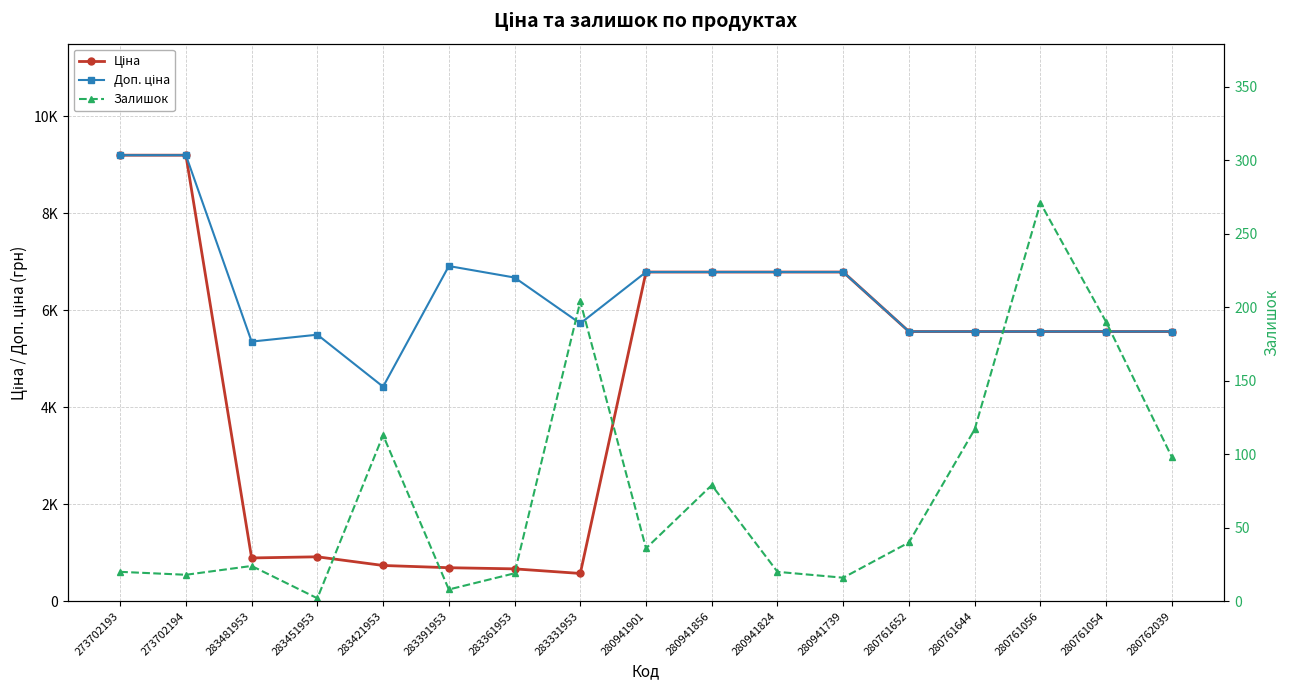

List the labels in order of Доп. ціна value, smallest first.

283421953, 283481953, 283451953, 280761652, 280761644, 280761056, 280761054, 280762039, 283331953, 283361953, 280941901, 280941856, 280941824, 280941739, 283391953, 273702193, 273702194